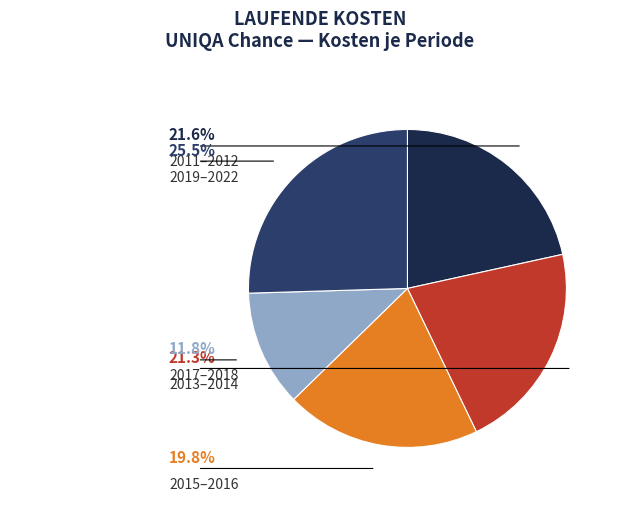

Does any single category account for the majority?

No